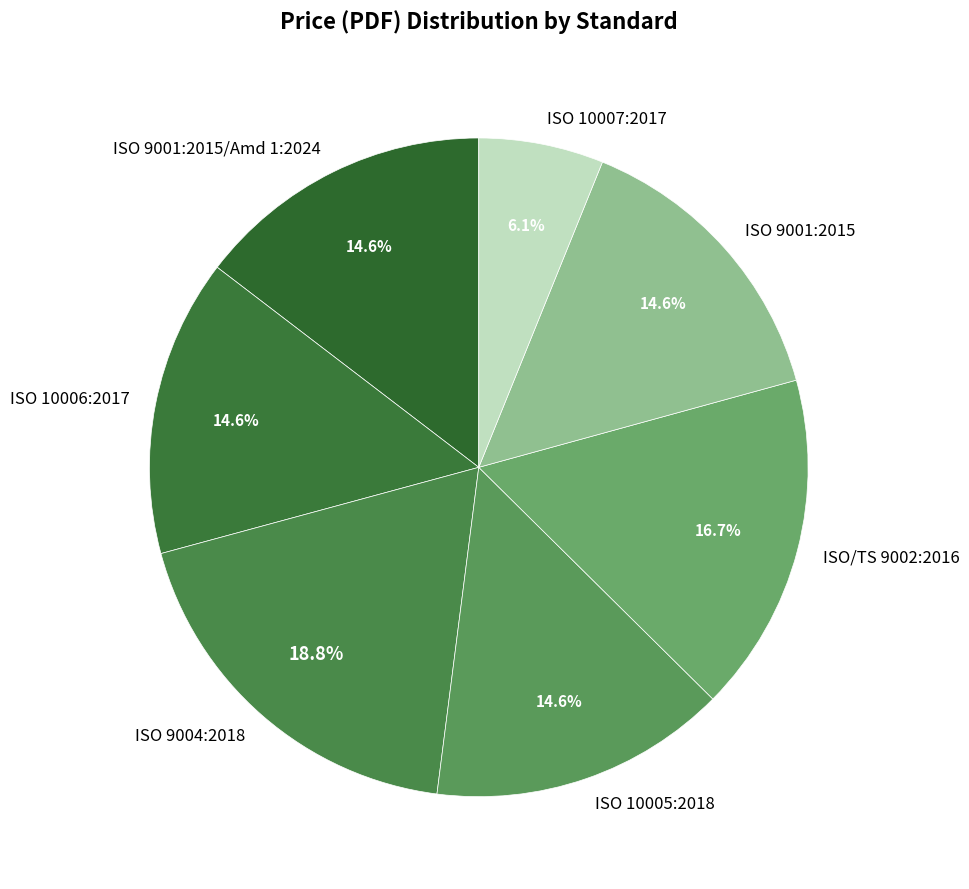

Count the number of slices in the pie.

7